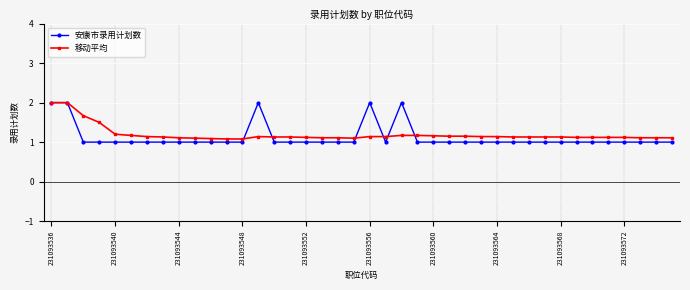

Which series has the widest spread of values?

安康市录用计划数